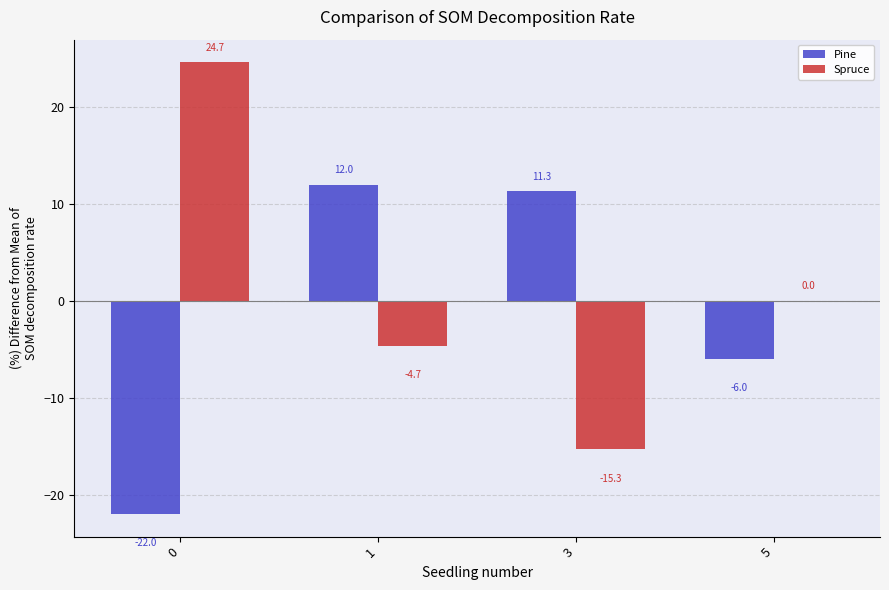

How many series are shown in this chart?

2